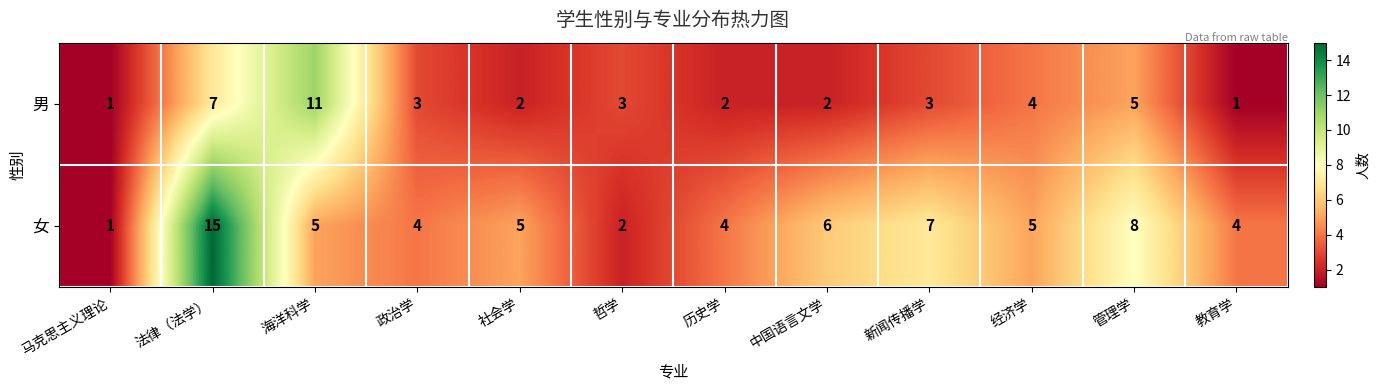

Rank the series by their maximum value, from lowest to highest.

男, 女